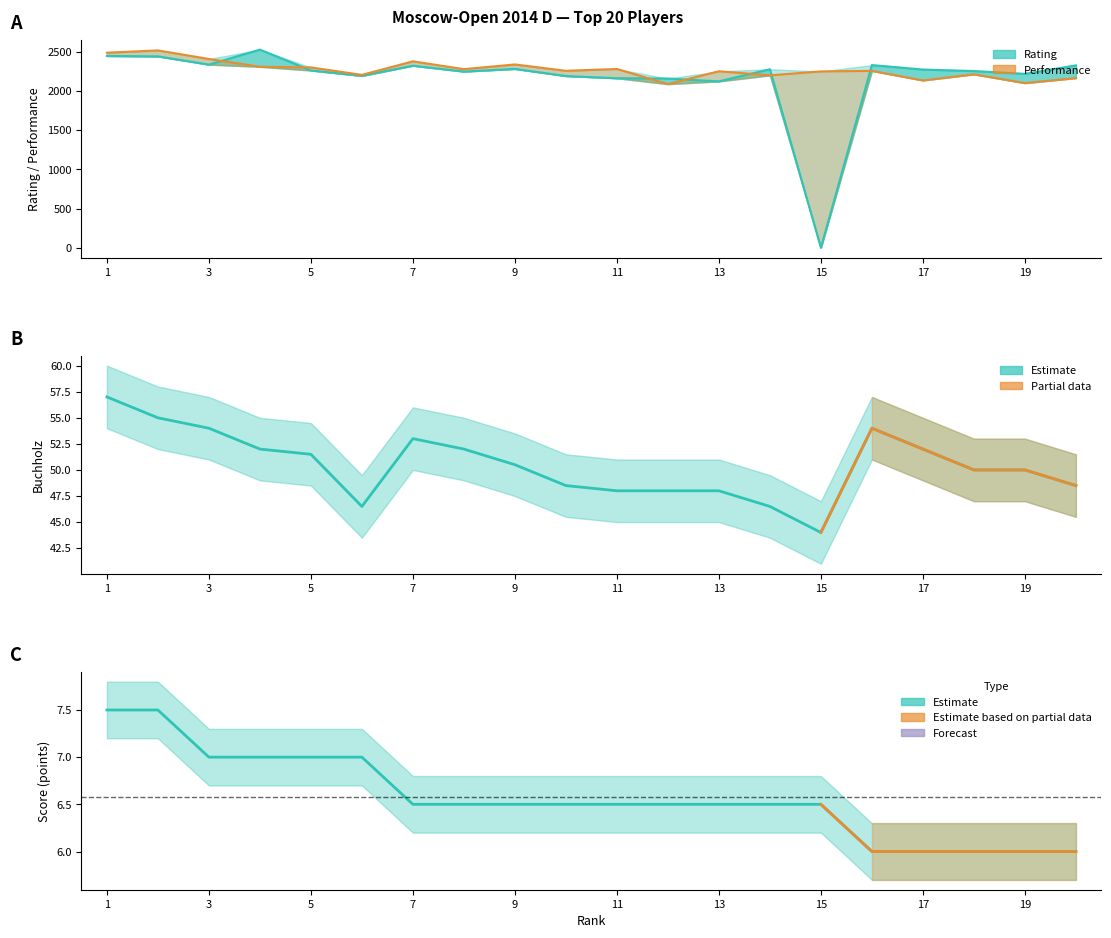

Does the chart have visible grid lines?

No